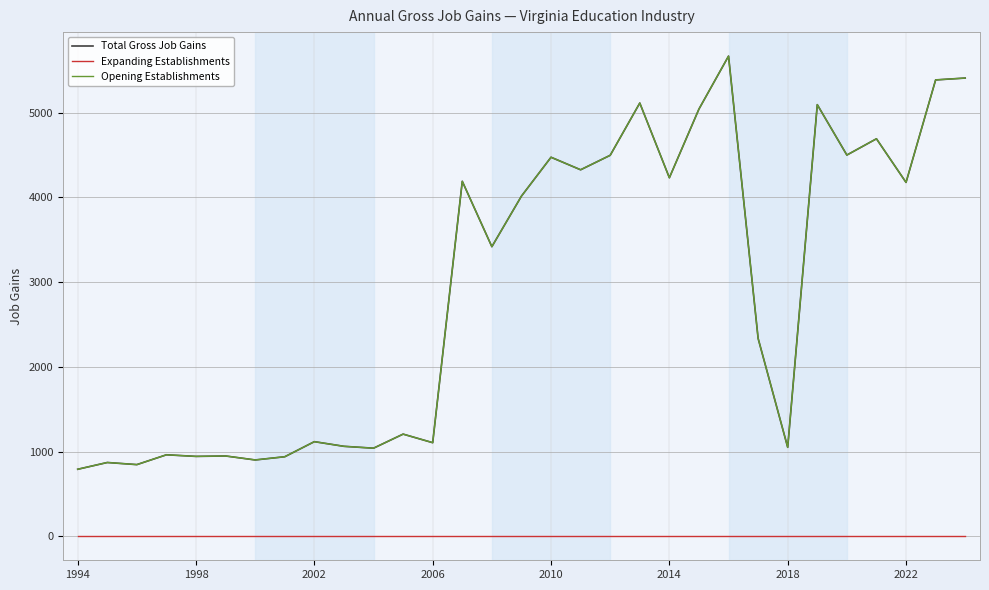

Reading left to right, list all the values displayed in this chart.

Total Gross Job Gains: 791	871	846	962	943	948	901	939	1117	1062	1040	1206	1105	4191	3419	4016	4475	4327	4498	5115	4233	5044	5669	2336	1050	5096	4501	4693	4178	5388	5410
Expanding Establishments: 0	0	0	0	0	0	0	0	0	0	0	0	0	0	0	0	0	0	0	0	0	0	0	0	0	0	0	0	0	0	0
Opening Establishments: 791	871	846	962	943	948	901	939	1117	1062	1040	1206	1105	4191	3419	4016	4475	4327	4498	5115	4233	5044	5669	2336	1050	5096	4501	4693	4178	5388	5410